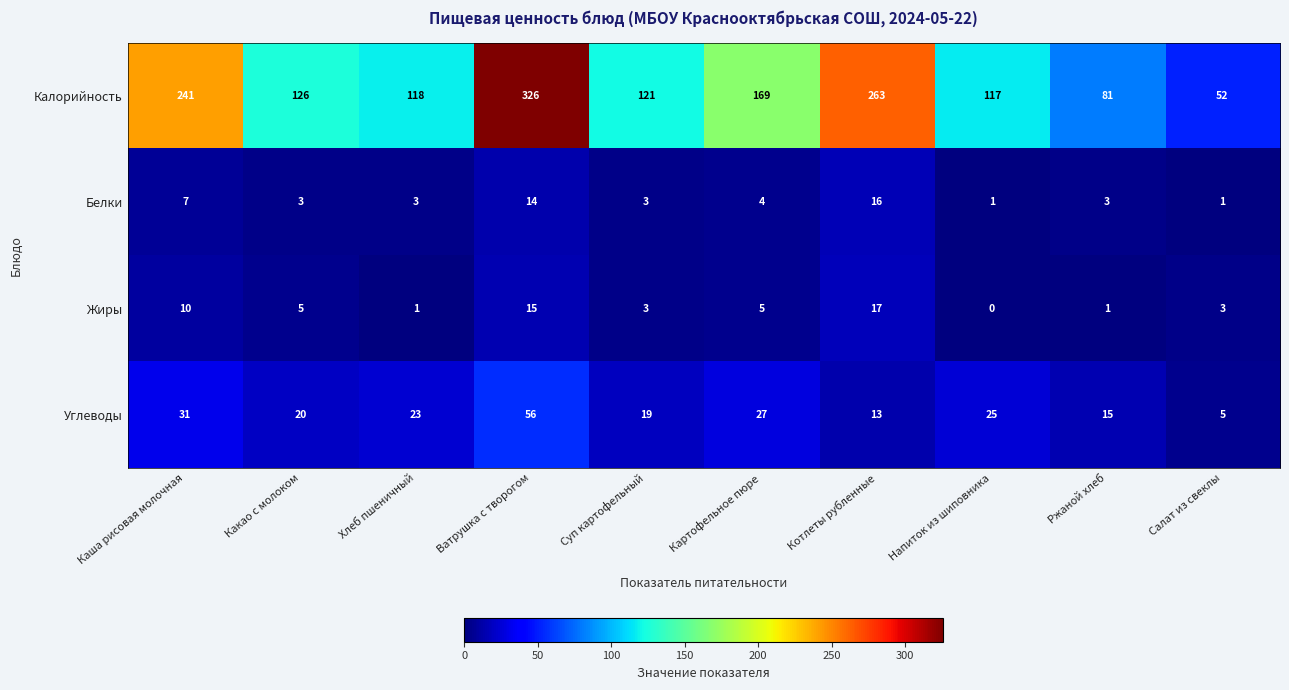

Is the value of Калорийность at Ржаной хлеб greater than the value of Углеводы at Каша рисовая молочная?

Yes